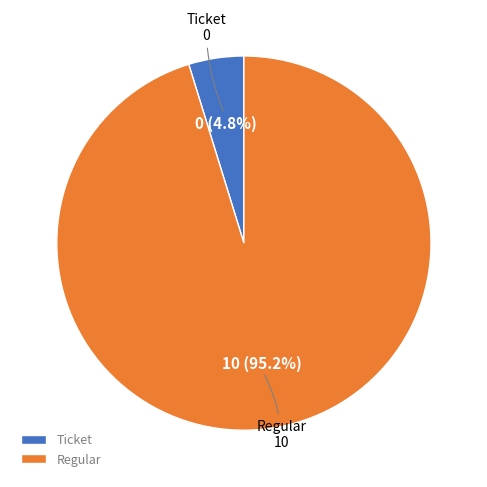

Combined, what portion of the pie is Ticket and Regular?

100.0%